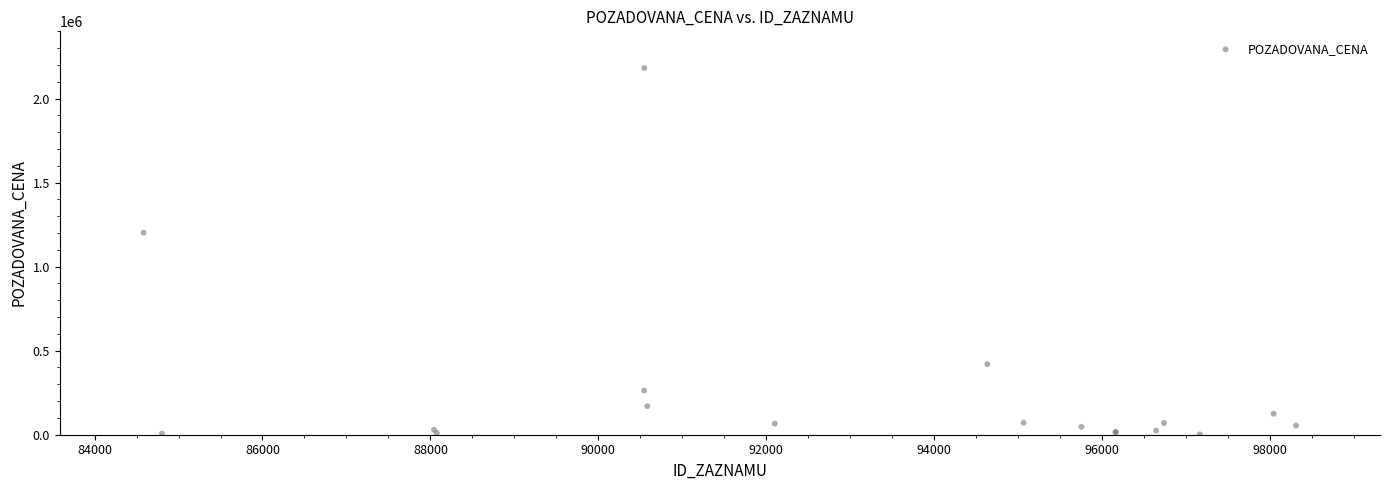

What Y value in the scatter plot is closest to 1091922?

1202000